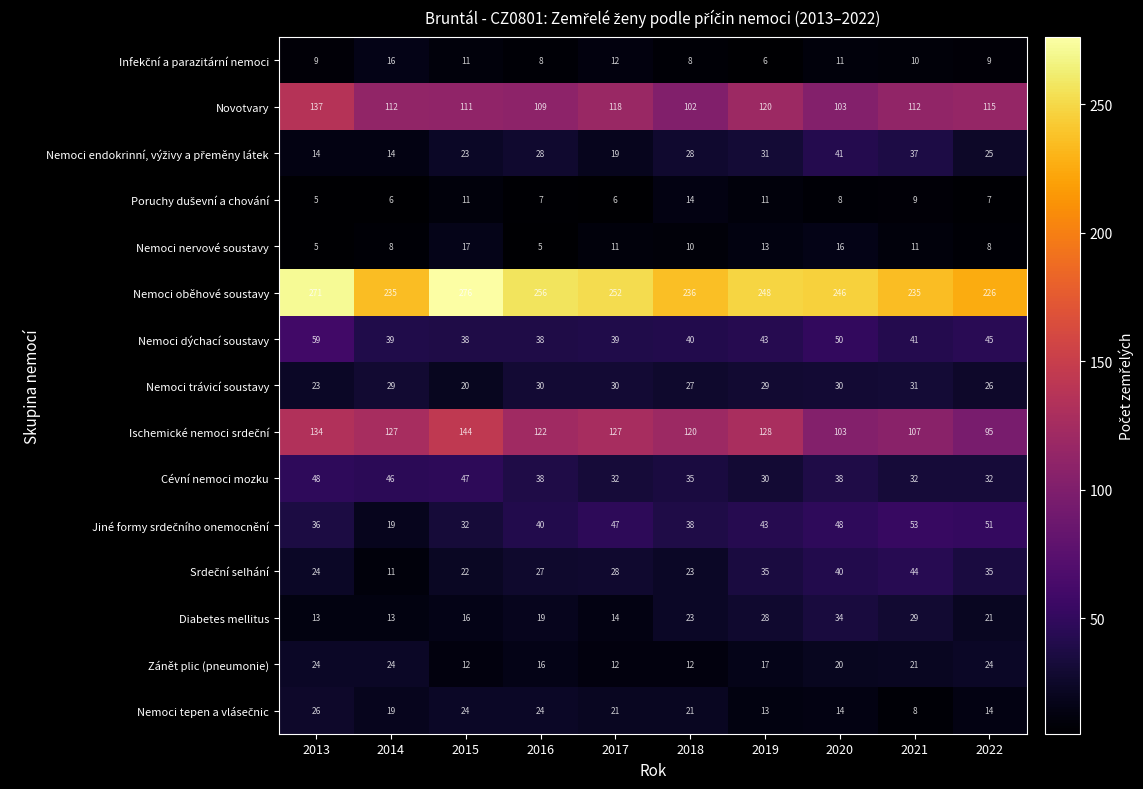

Which series has the largest range (max minus min)?

Nemoci oběhové soustavy